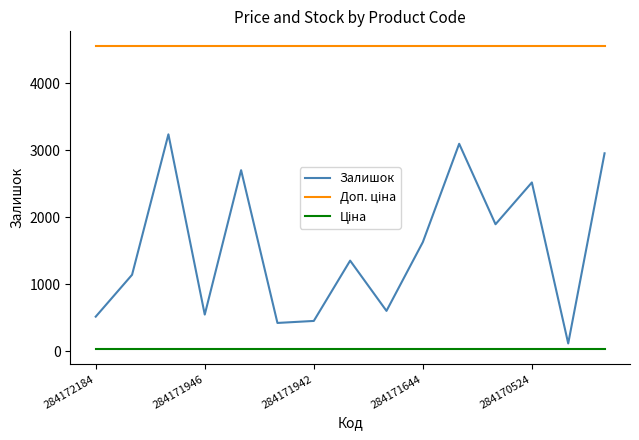

Which series has the widest spread of values?

Залишок